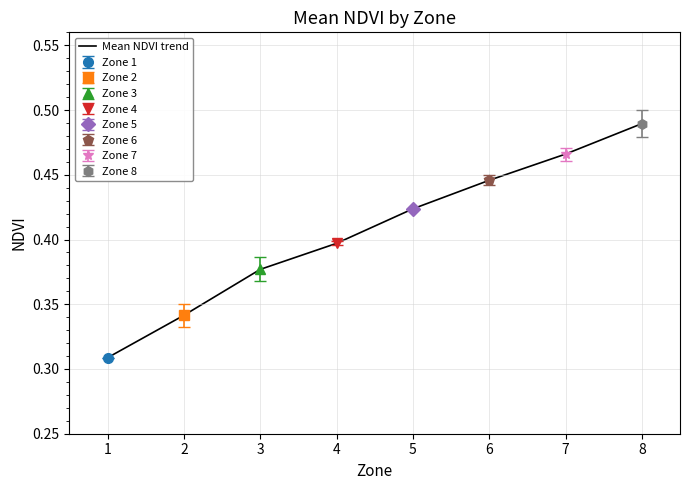

Read the value at 8.

0.5